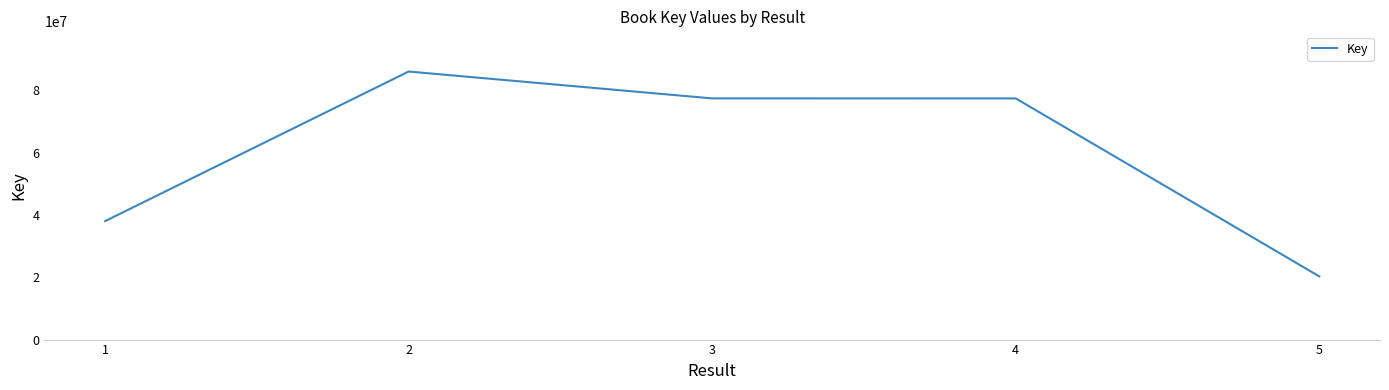

Which has a higher value, 2 or 5?

2